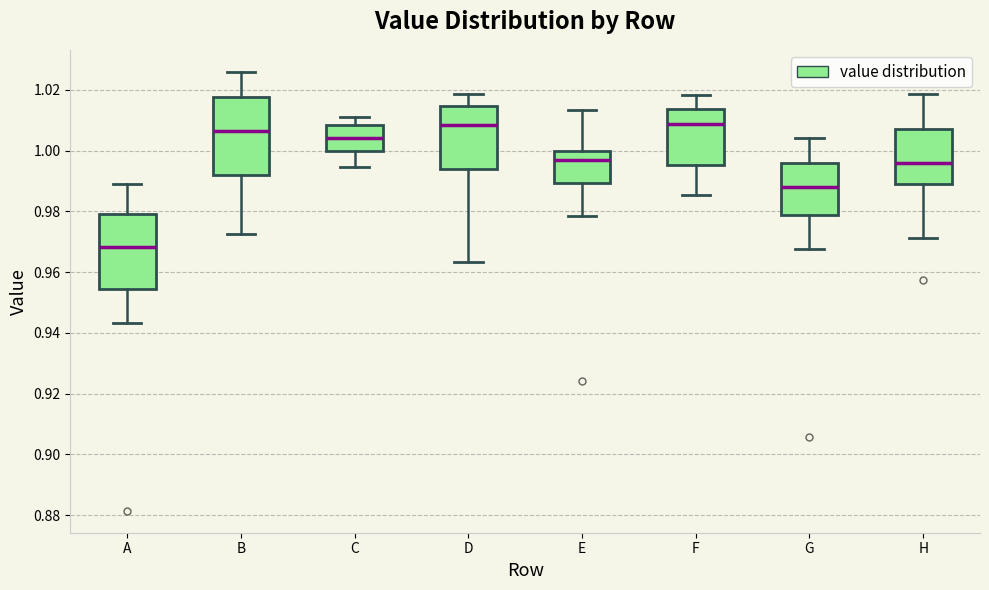

Reading left to right, read every box against the y-axis: the position of its median line, the range the box covers, and the ends of its whiskers. The values are not printed on the chart, so give them approximately, as read against the axis.

A: median 0.968, box 0.954 to 0.980, whiskers 0.944 to 0.990
B: median 1.006, box 0.992 to 1.018, whiskers 0.972 to 1.026
C: median 1.004, box 1.000 to 1.008, whiskers 0.994 to 1.012
D: median 1.008, box 0.994 to 1.014, whiskers 0.964 to 1.018
E: median 0.996, box 0.990 to 1.000, whiskers 0.978 to 1.014
F: median 1.008, box 0.996 to 1.014, whiskers 0.986 to 1.018
G: median 0.988, box 0.978 to 0.996, whiskers 0.968 to 1.004
H: median 0.996, box 0.990 to 1.008, whiskers 0.972 to 1.018